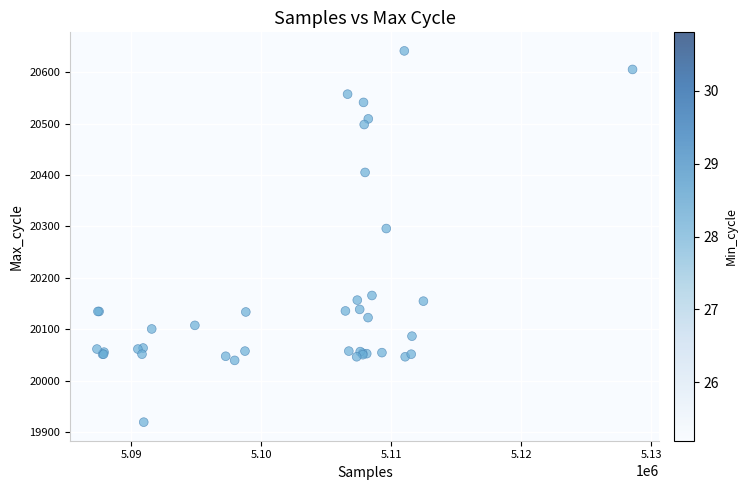

What Y value in the scatter plot is closest to 20280?

20296